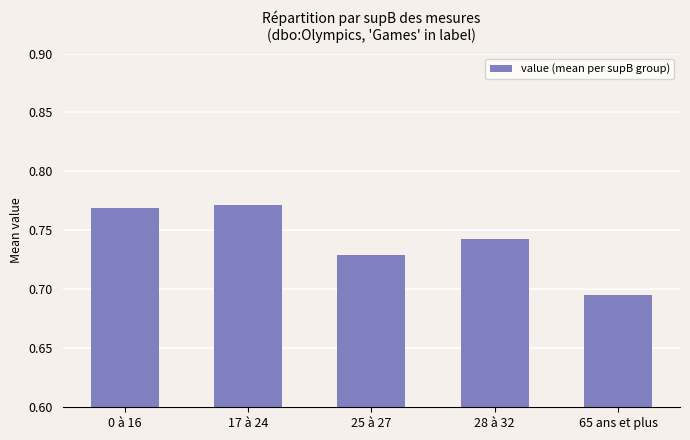

Rank the categories by value from highest to lowest.

17 à 24, 0 à 16, 28 à 32, 25 à 27, 65 ans et plus